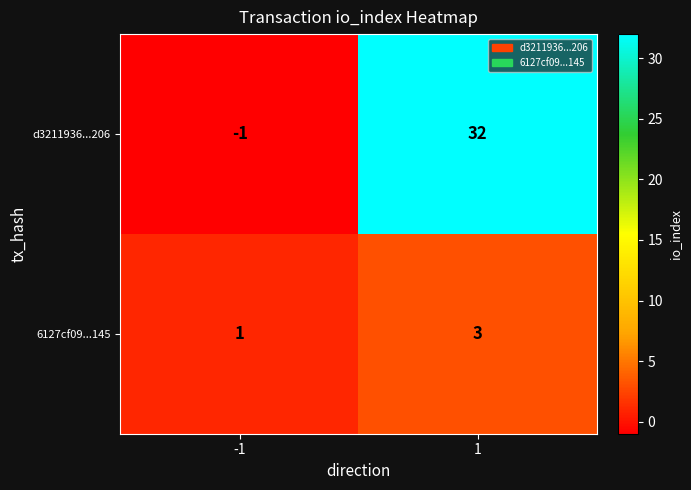

Which series has the widest spread of values?

d3211936...206